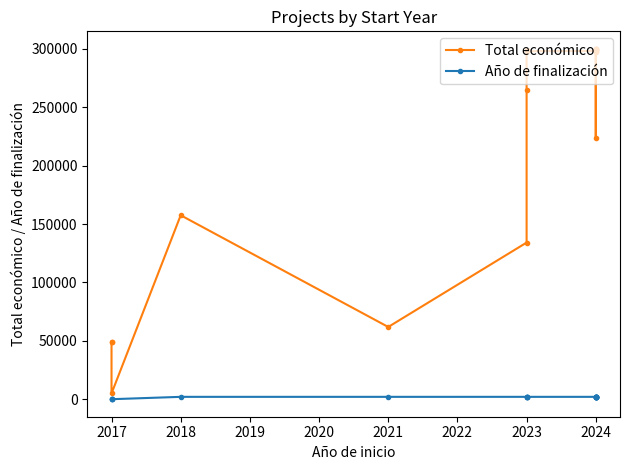

What are all the series names shown in the legend?

Total económico, Año de finalización